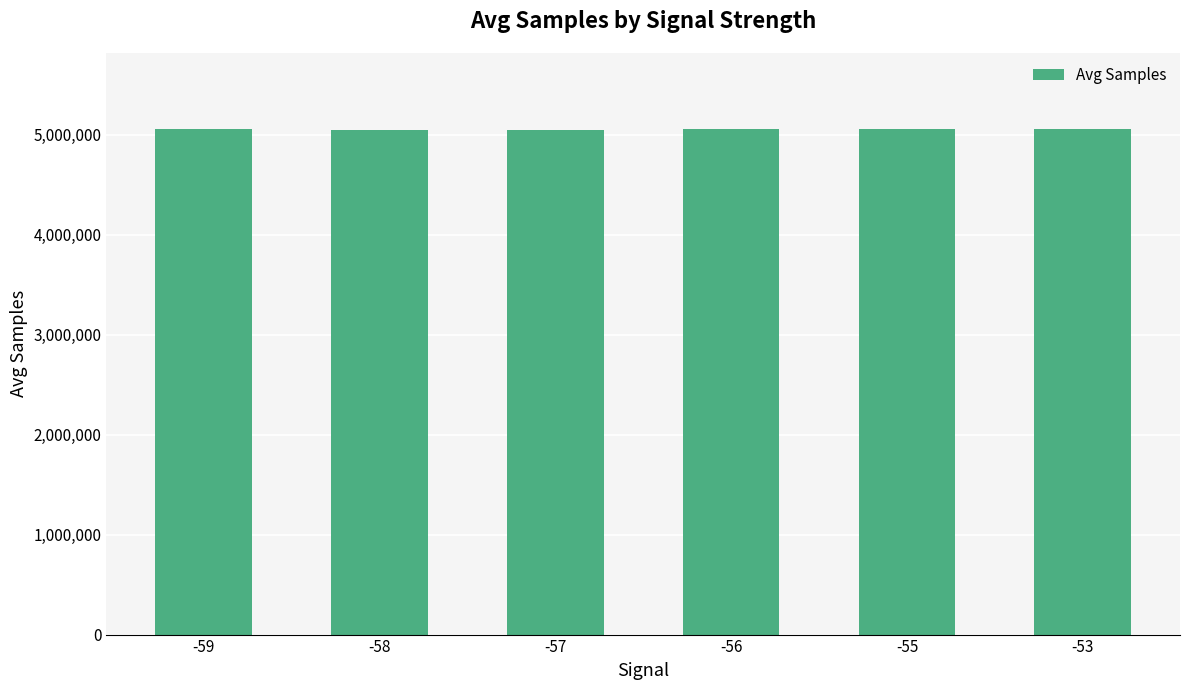

How many bars are there in total?

6